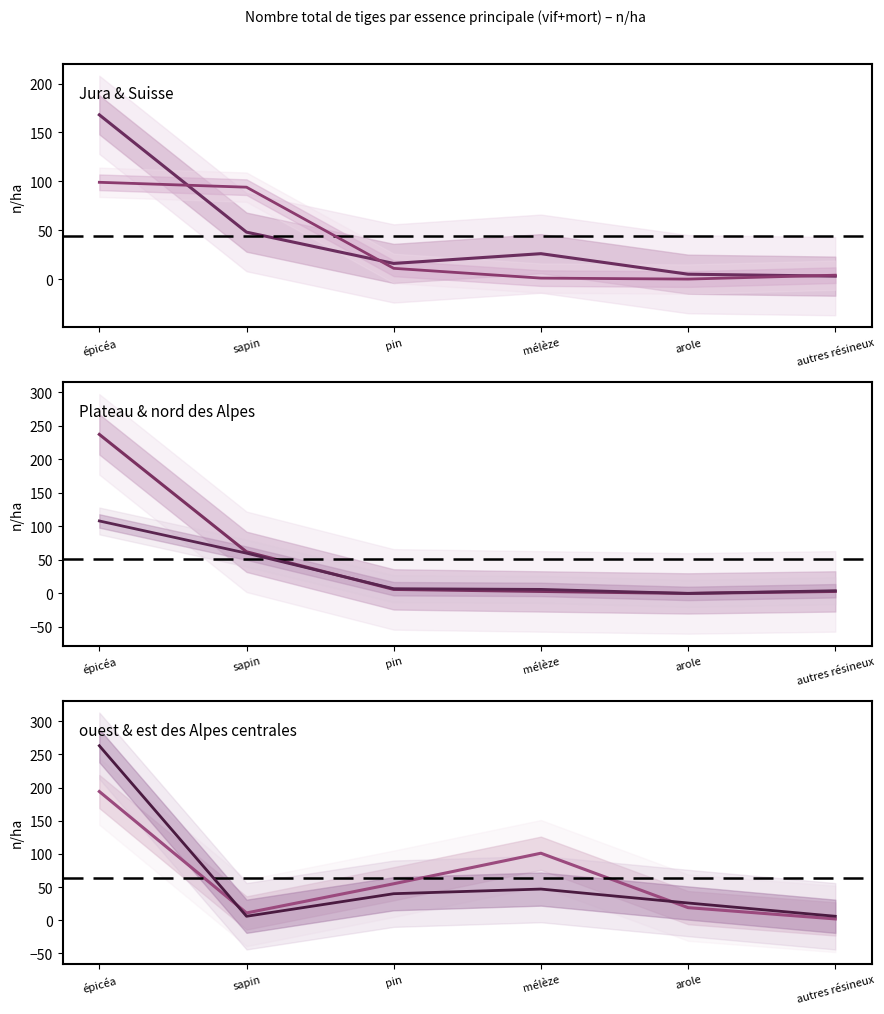

What is the average value of the Suisse series?

44